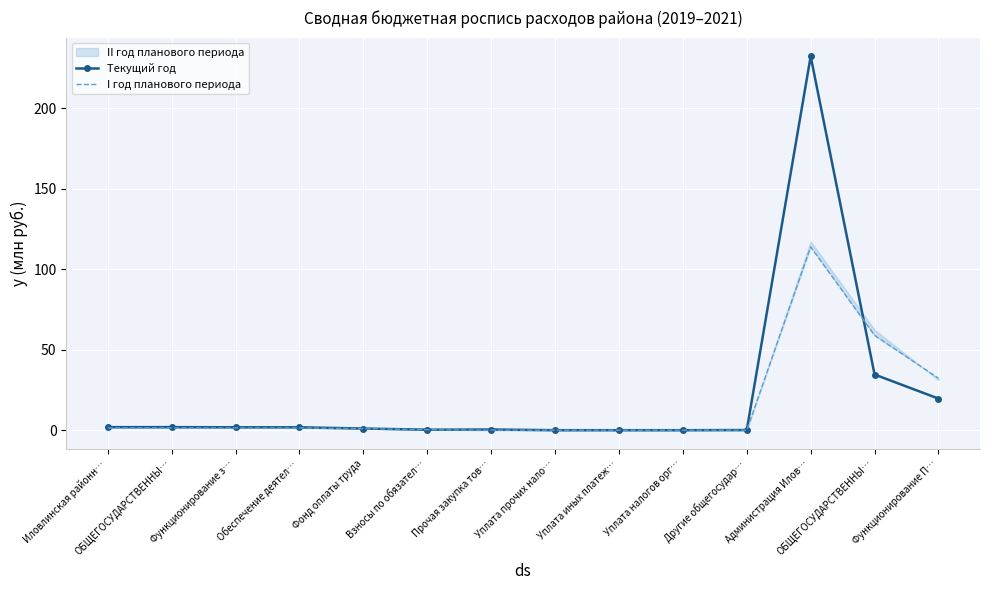

Which category has the lowest value across all series?

Другие общегосудар…